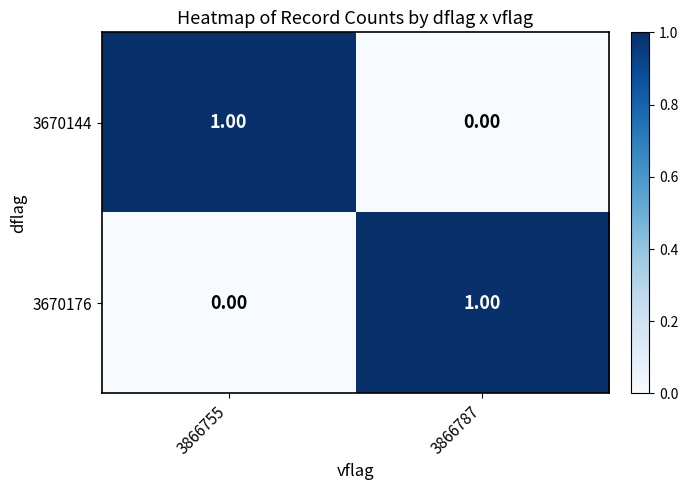

Is the value of 3670176 at 3866787 greater than the value of 3670144 at 3866787?

Yes